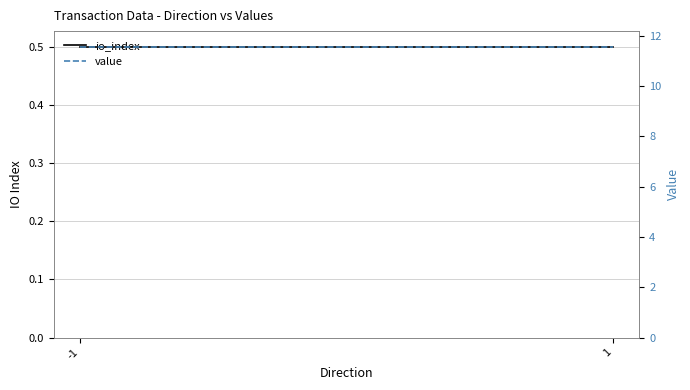

Between -1 and 1, which series saw the biggest shift?

io_index